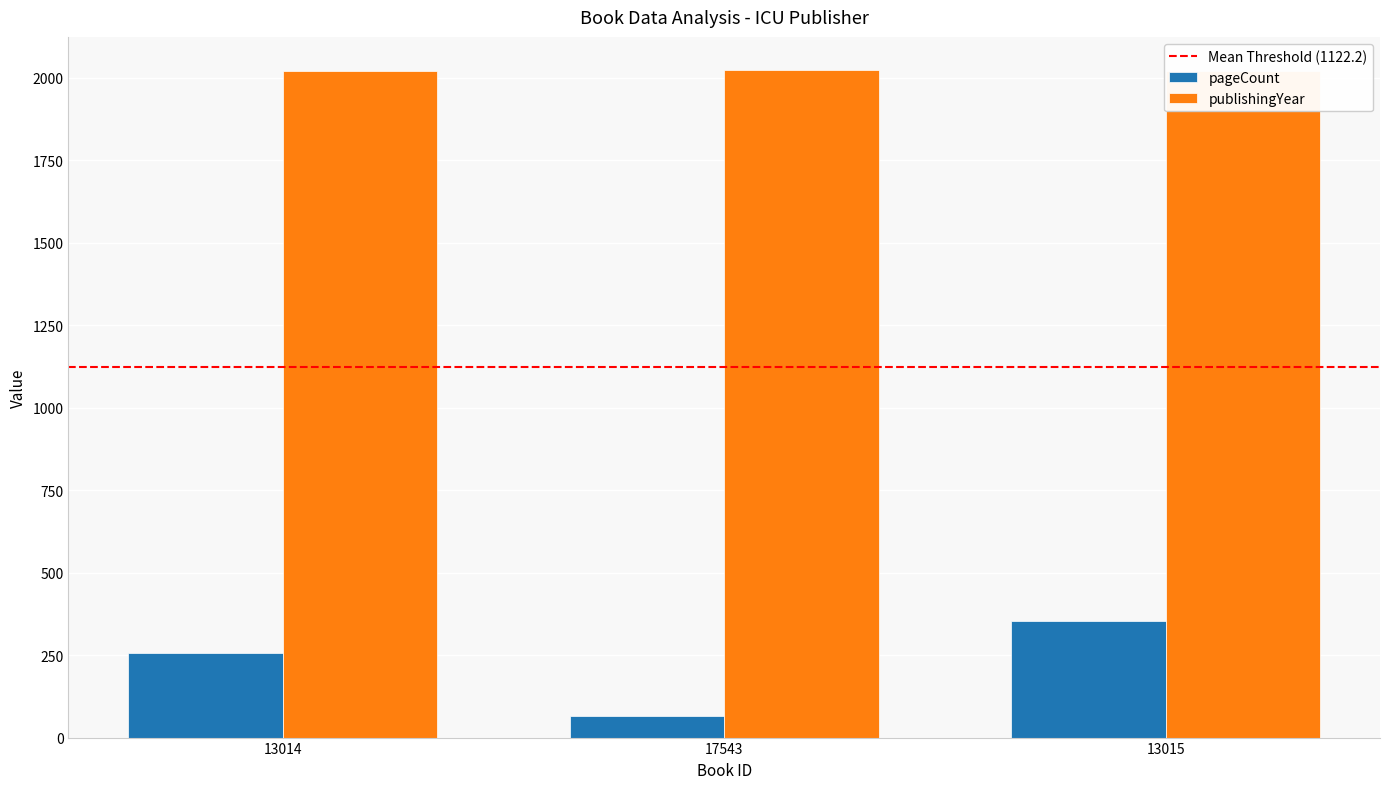

The publishingYear series shows 2019 at 13015. True or false?

True